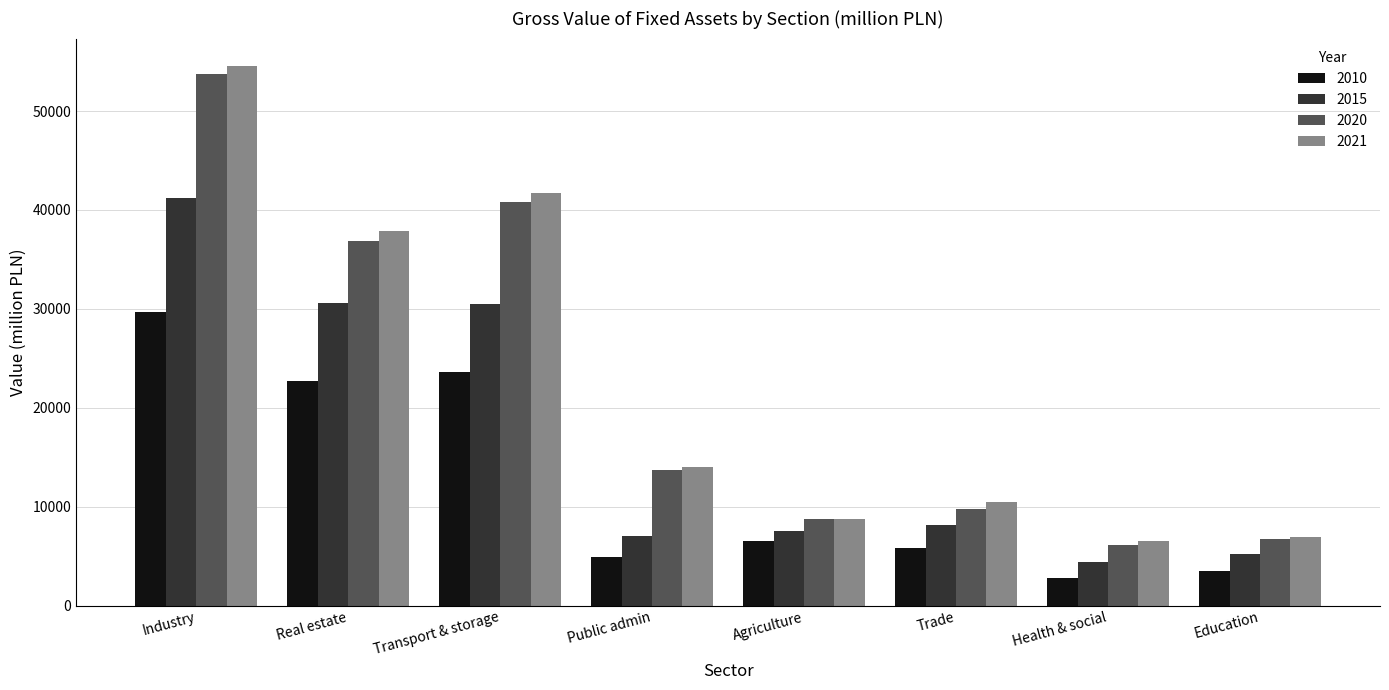

Does the chart contain stacked bars?

No